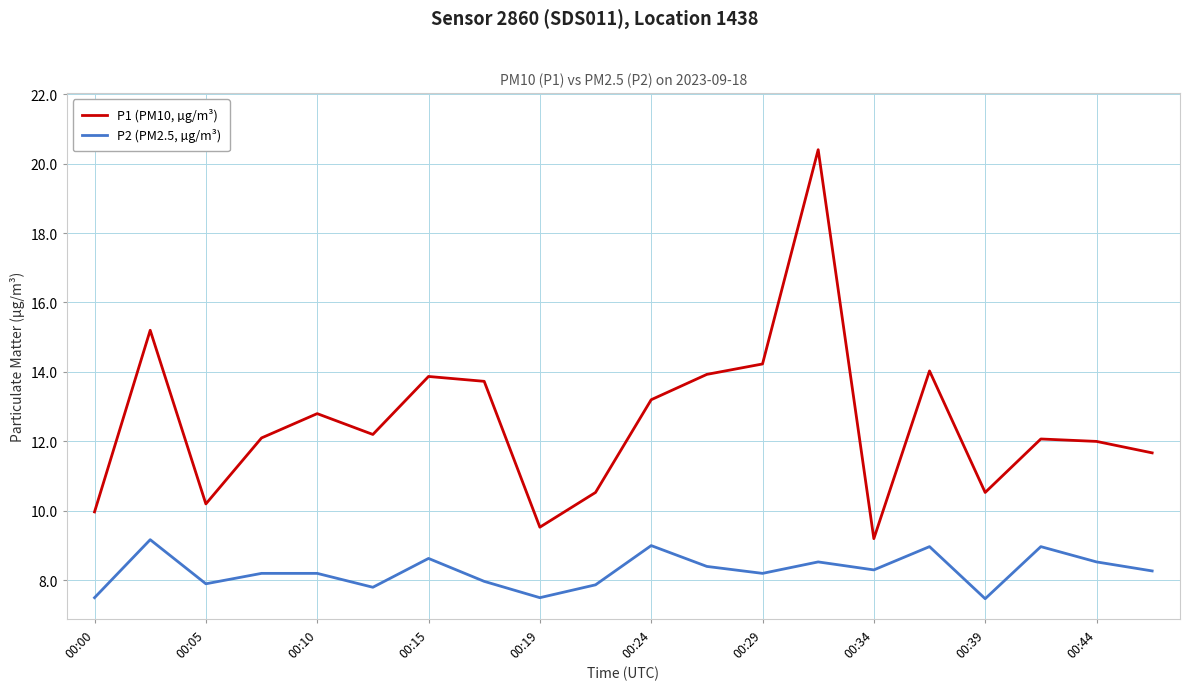

What is the smallest value displayed?

7.5